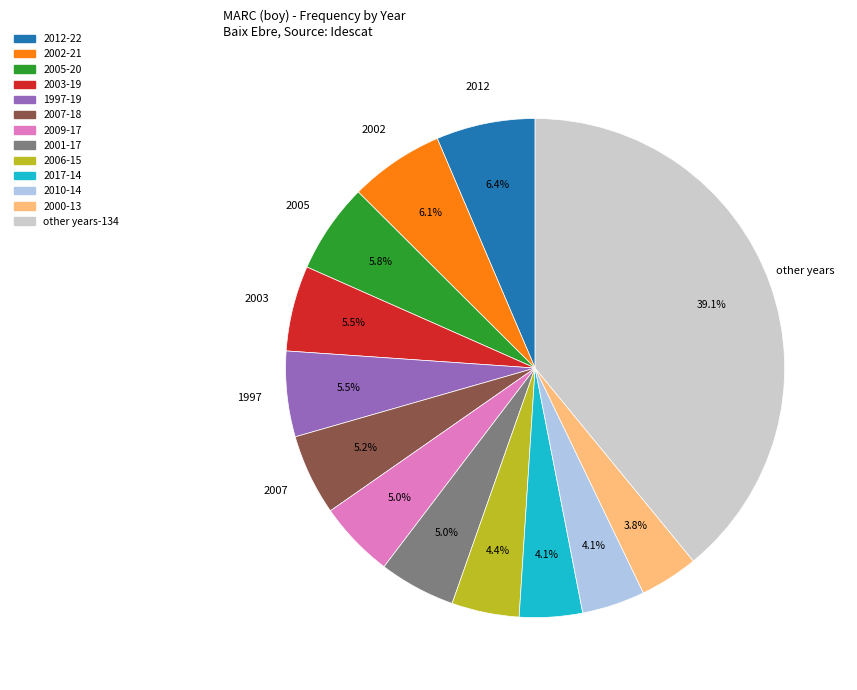

Is there any slice that represents more than half of the pie?

No